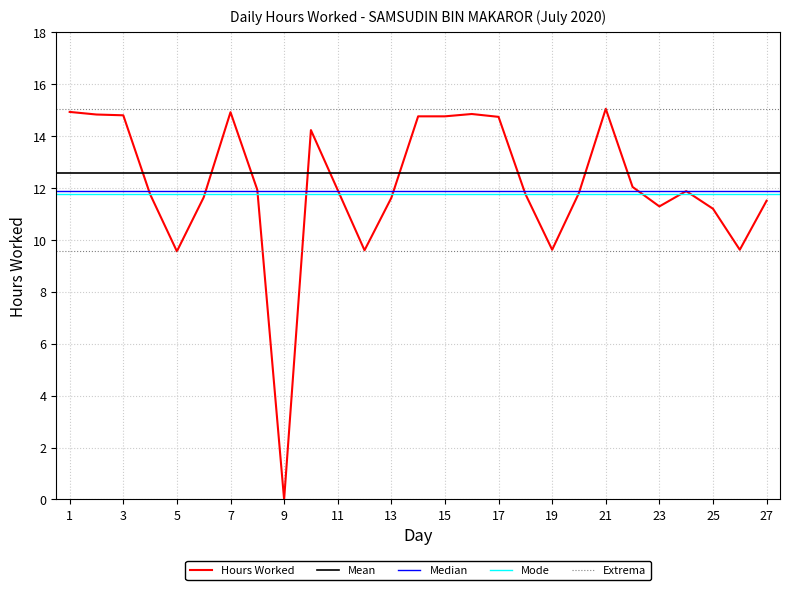

Does the chart display data point markers on the line(s)?

No